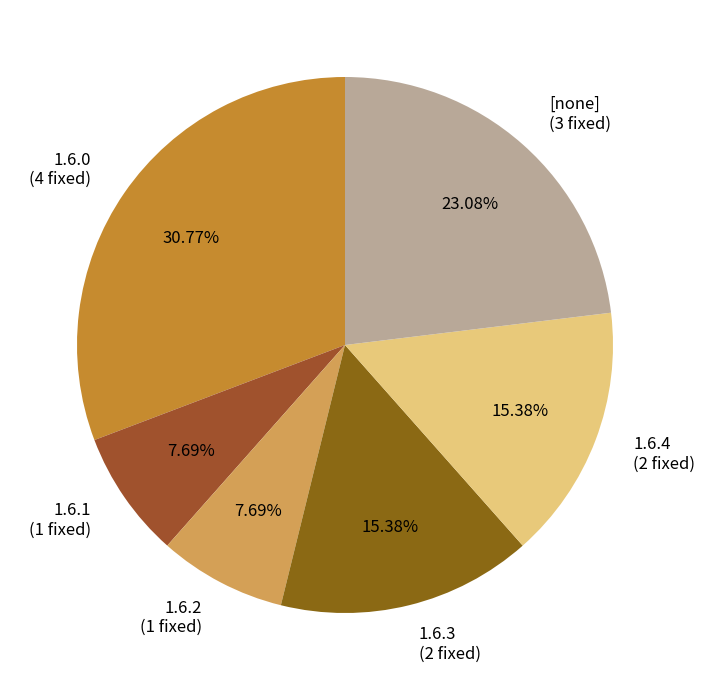

Does any single category account for the majority?

No